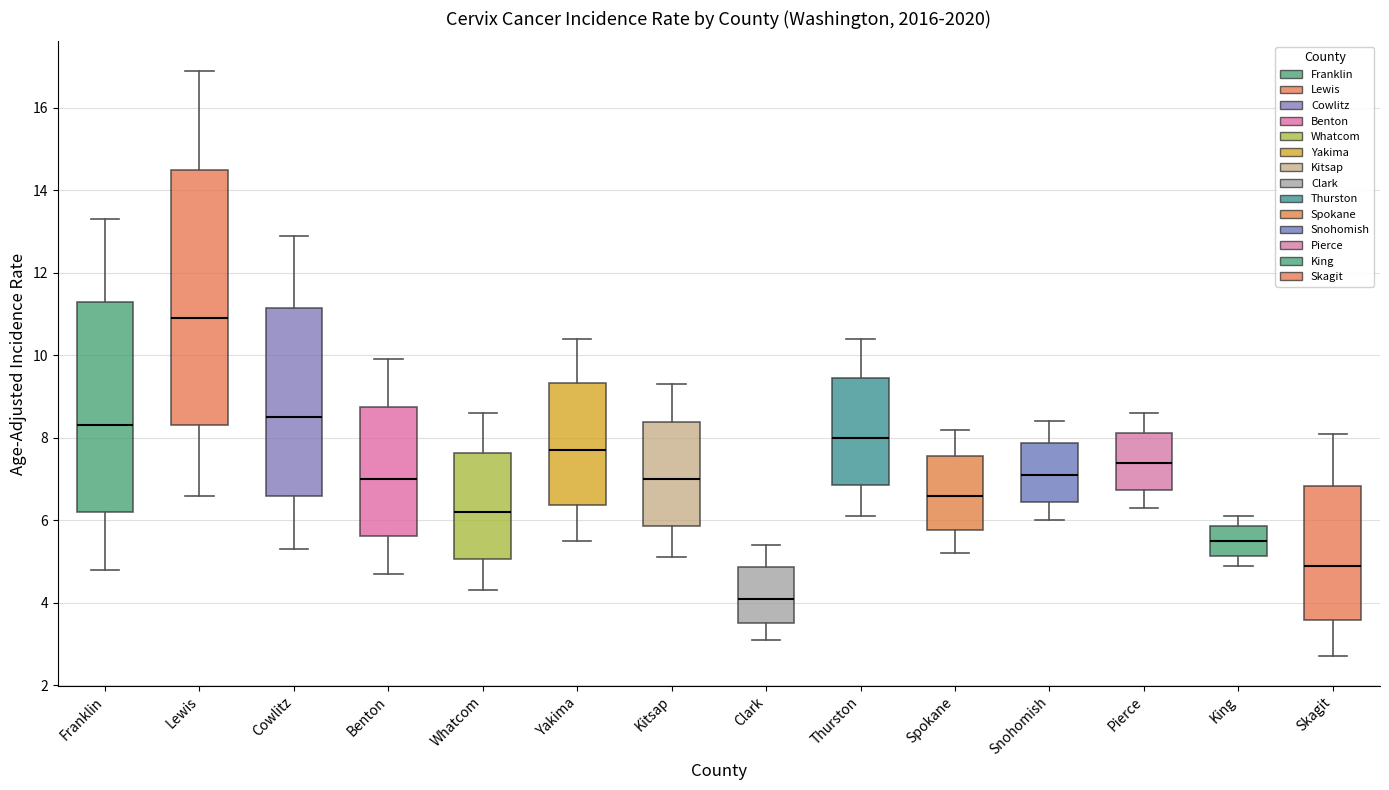

Reading left to right, transcribe this box plot: for each box, give where its median line is, the range the box spans, and where its two whiskers end, as read against the y-axis. The values are not printed on the chart, so give them approximately, as read against the axis.

Franklin: median 8.4, box 6.2 to 11.4, whiskers 4.8 to 13.4
Lewis: median 11.0, box 8.4 to 14.6, whiskers 6.6 to 17.0
Cowlitz: median 8.6, box 6.6 to 11.2, whiskers 5.4 to 13.0
Benton: median 7.0, box 5.6 to 8.8, whiskers 4.8 to 10.0
Whatcom: median 6.2, box 5.0 to 7.6, whiskers 4.4 to 8.6
Yakima: median 7.8, box 6.4 to 9.4, whiskers 5.6 to 10.4
Kitsap: median 7.0, box 5.8 to 8.4, whiskers 5.2 to 9.4
Clark: median 4.2, box 3.6 to 4.8, whiskers 3.2 to 5.4
Thurston: median 8.0, box 6.8 to 9.4, whiskers 6.2 to 10.4
Spokane: median 6.6, box 5.8 to 7.6, whiskers 5.2 to 8.2
Snohomish: median 7.2, box 6.4 to 7.8, whiskers 6.0 to 8.4
Pierce: median 7.4, box 6.8 to 8.2, whiskers 6.4 to 8.6
King: median 5.6, box 5.2 to 5.8, whiskers 5.0 to 6.2
Skagit: median 5.0, box 3.6 to 6.8, whiskers 2.8 to 8.2